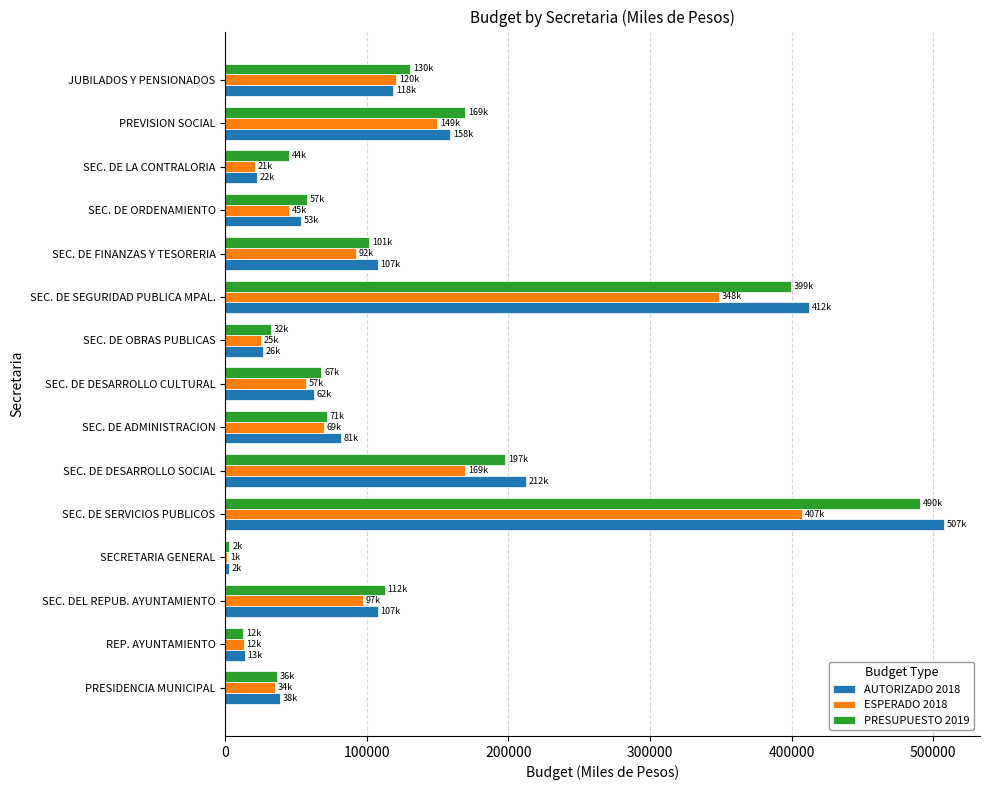

How many categories are shown in the chart?

15